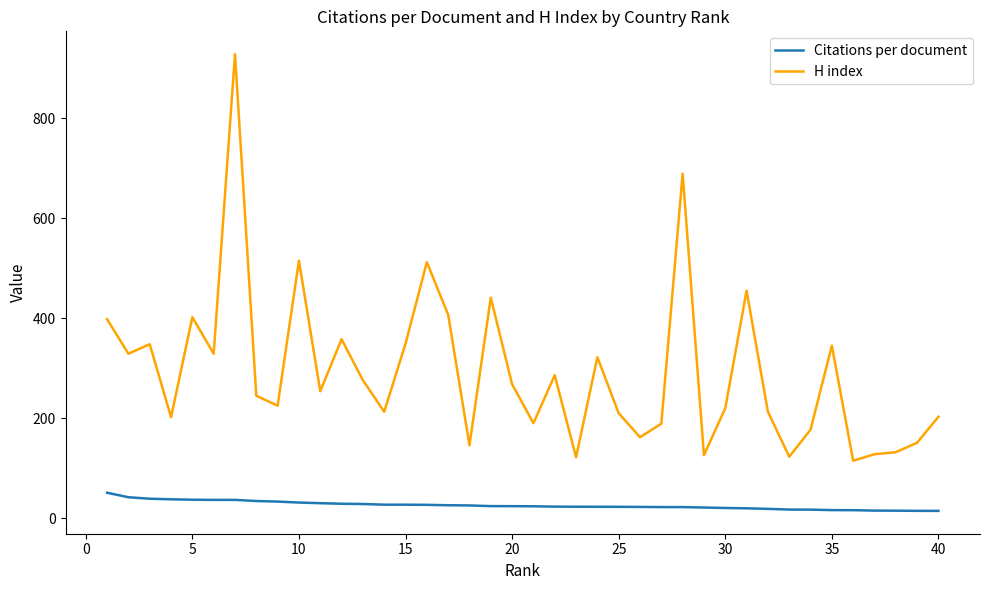

True or false: Citations per document and H index cross at least once.

False